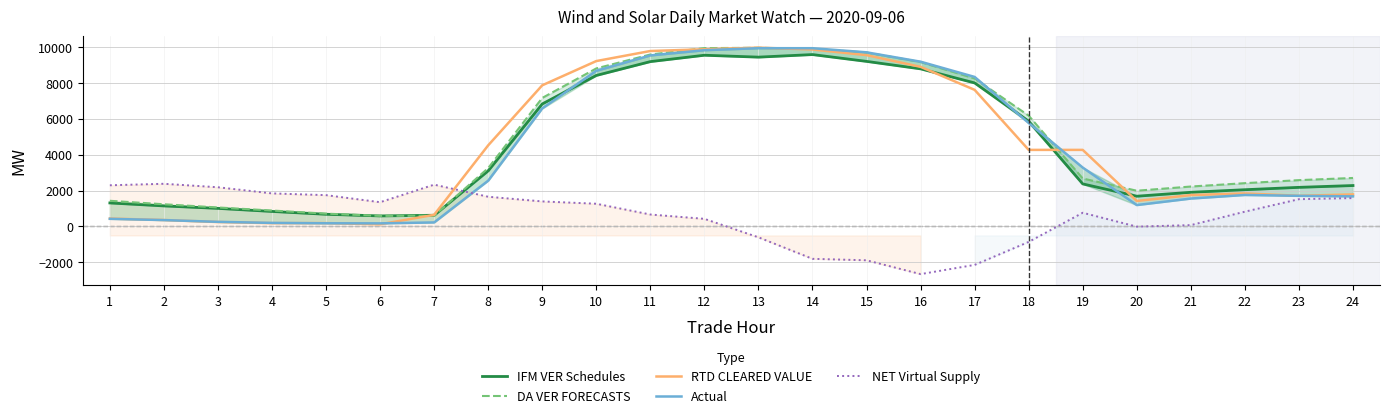

Reading right to left, list all the values displayed in this chart.

IFM VER Schedules: 2282.8	2181.5	2049.8	1906.0	1687.2	2374.0	5871.9	8005.7	8791.3	9207.4	9587.3	9444.1	9550.2	9195.0	8422.6	6833.6	3103.2	624.5	587.8	680.3	837.9	1009.2	1145.8	1311.9
DA VER FORECASTS: 2704.8	2584.2	2414.7	2227.5	1993.4	2676.2	6181.1	8254.1	9170.1	9702.8	9908.9	9965.4	9948.1	9591.9	8815.6	7169.6	3256.8	601.2	592.1	715.6	889.2	1059.9	1238.2	1431.9
RTD CLEARED VALUE: 1788.2	1711.1	1842.3	1750.4	1422.1	4271.0	4271.0	7619.6	8903.2	9555.6	9871.4	9974.4	9883.5	9786.0	9225.6	7873.5	4525.6	650.4	119.1	187.3	184.3	248.0	359.7	441.1
Actual: 1679.5	1708.8	1757.1	1557.0	1194.1	3284.6	5773.3	8340.1	9190.3	9713.1	9942.3	9943.3	9831.4	9539.6	8683.0	6583.6	2554.5	224.8	173.3	178.3	198.9	258.2	355.9	426.1
NET Virtual Supply: 1582.9	1521.3	825.6	75.5	-9.3	764.9	-861.3	-2144.5	-2657.9	-1887.2	-1804.8	-606.1	425.4	666.7	1267.3	1397.3	1657.5	2332.3	1353.5	1746.9	1844.4	2186.5	2380.9	2297.0